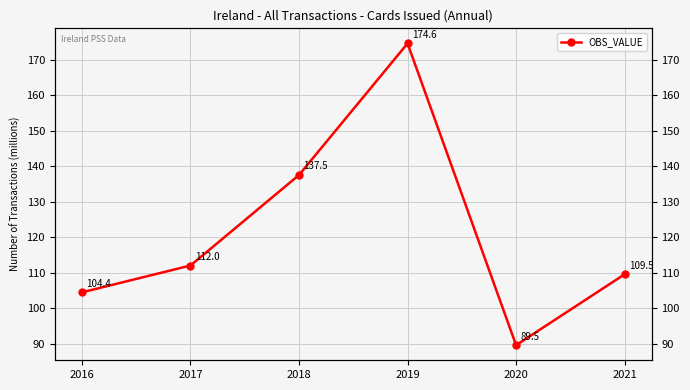

What is the value of the 4th point from the left?

174.6